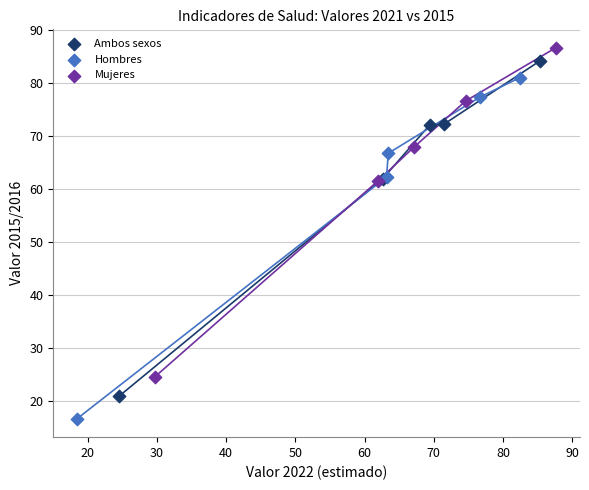

What are all the series names shown in the legend?

Ambos sexos, Hombres, Mujeres